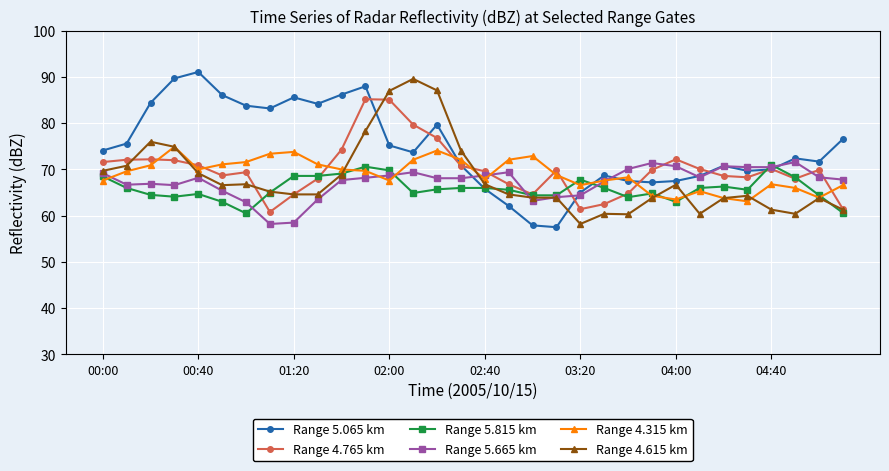

Which series has the largest total across all categories?

Range 5.065 km